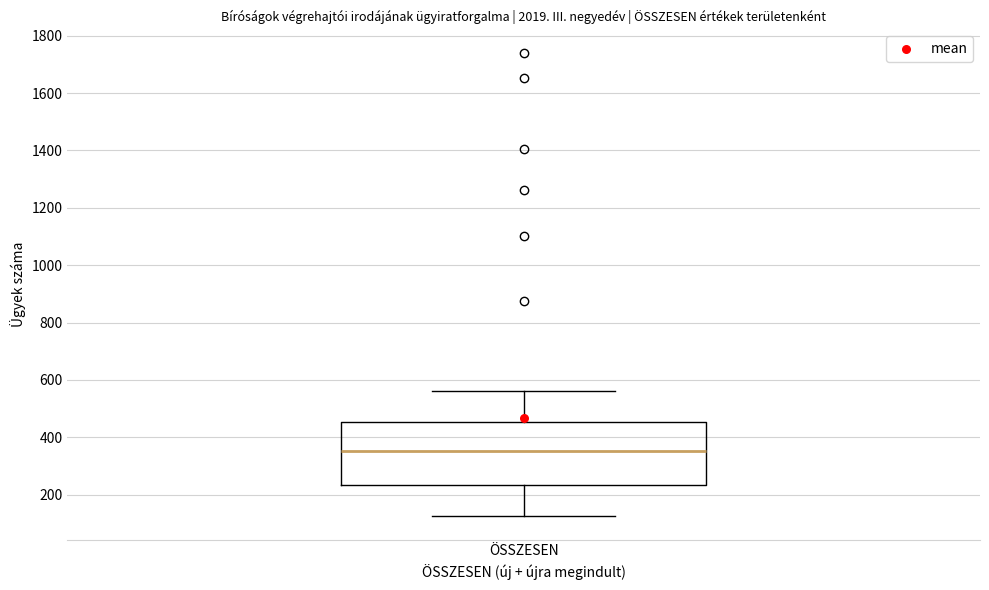

Transcribe this box plot: give where the median line is, the range the box spans, and where the two whiskers end, as read against the y-axis. The values are not printed on the chart, so give them approximately, as read against the axis.

median 360, box 240 to 460, whiskers 120 to 560